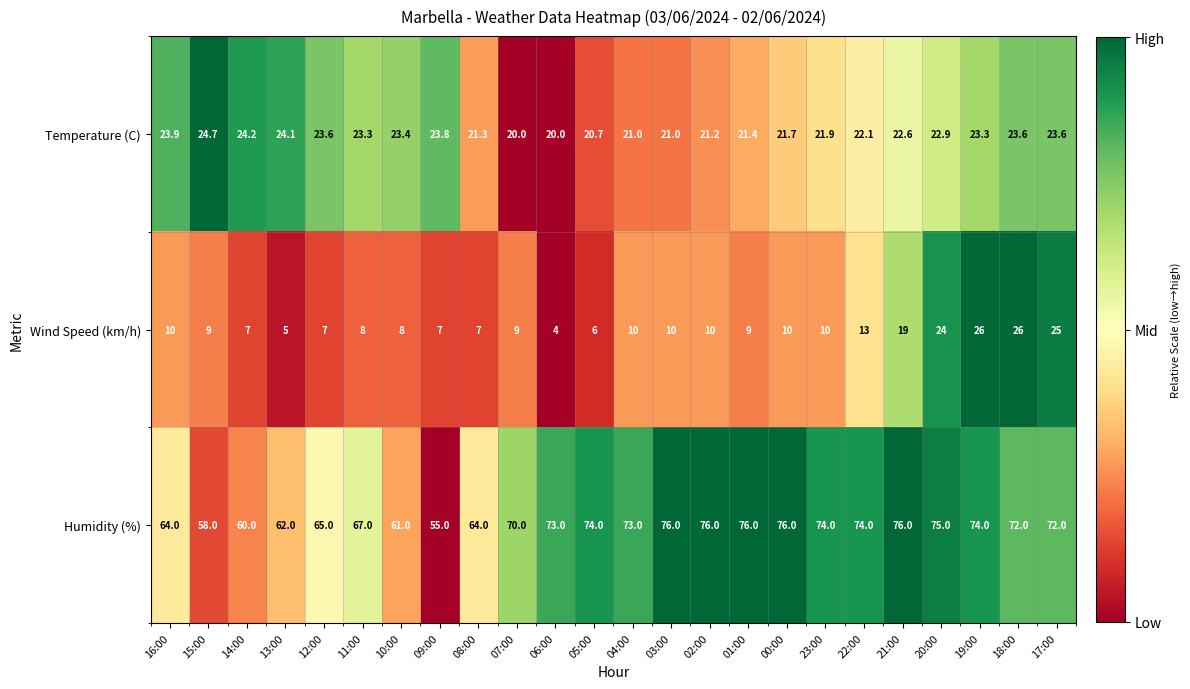

What is the difference between the maximum and second lowest values in the Humidity (%) series?

18.0